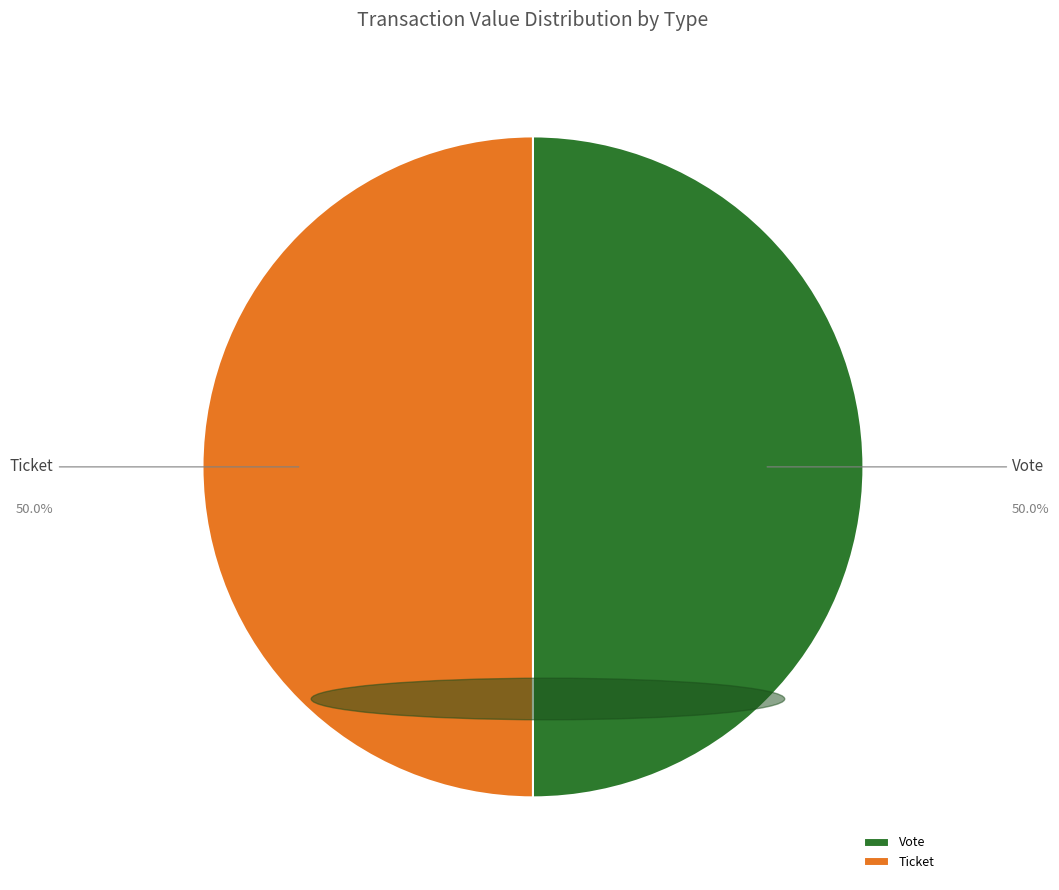

Combined, do Ticket and Vote account for over 50%?

Yes